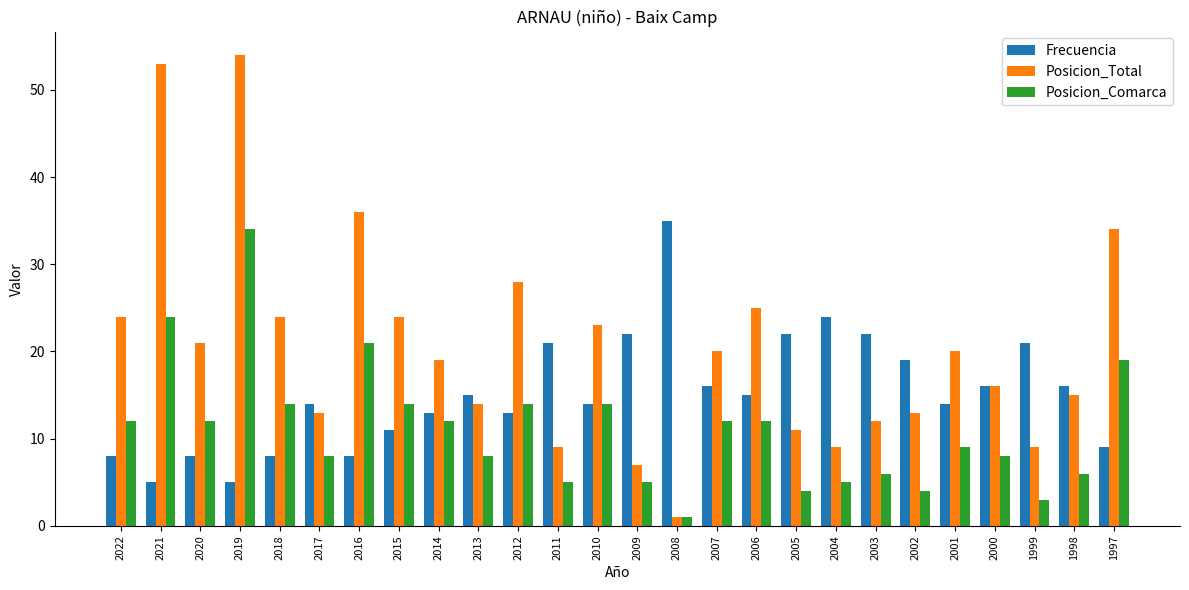

True or false: Posicion_Comarca has a value of 34 at 2019.

True